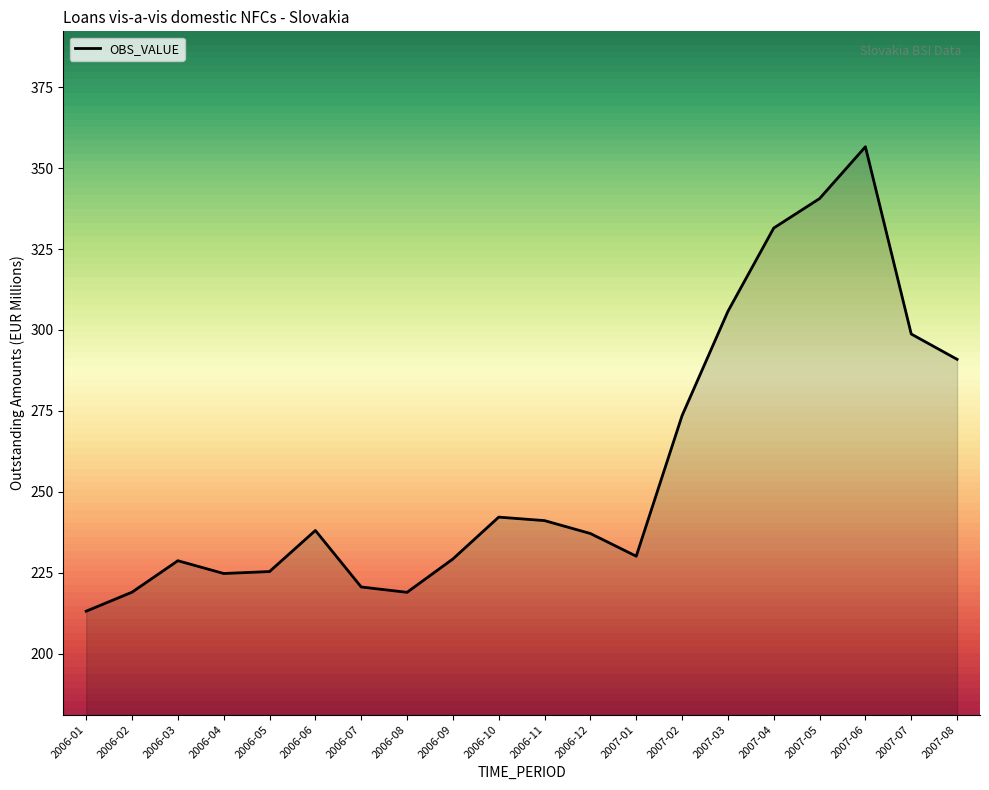

What is the approximate value at 2006-12?

237.1